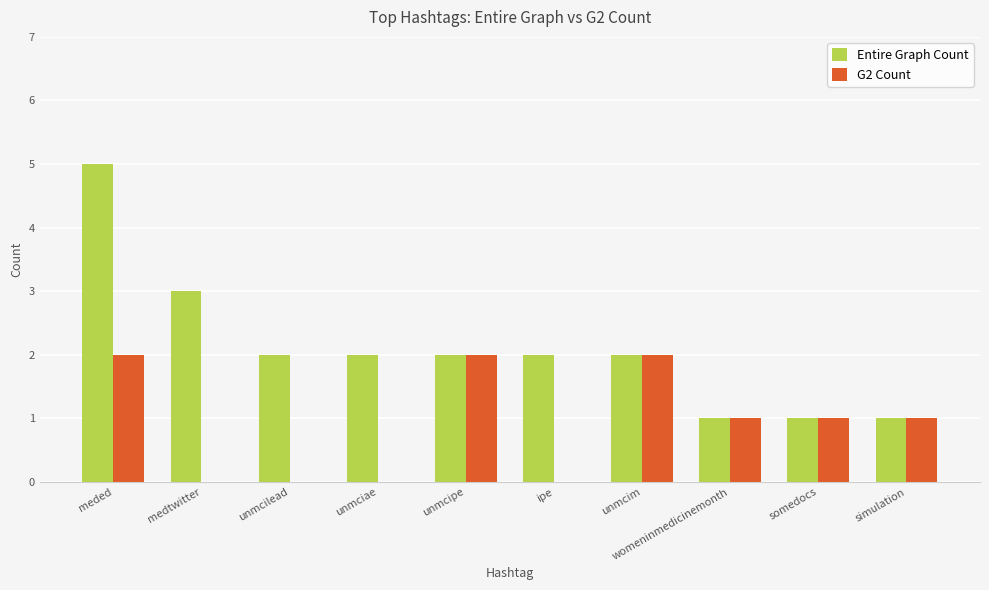

The Entire Graph Count series shows 2 at ipe. True or false?

True